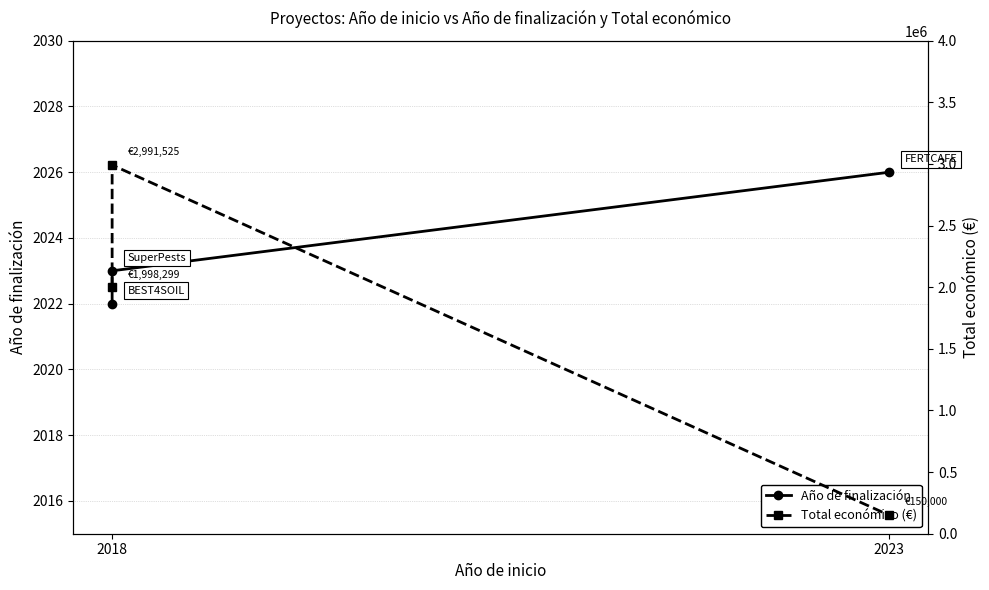

What is the average value of the Año de finalización series?

2024